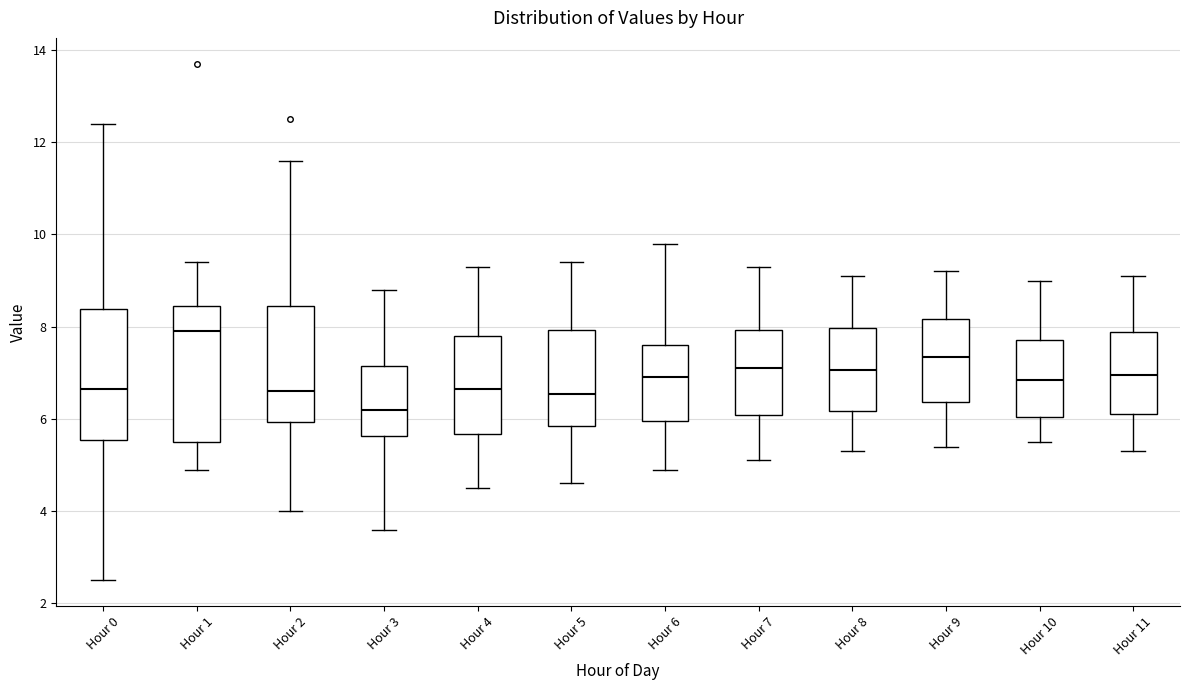

Which box's median line is the lowest?

Hour 3